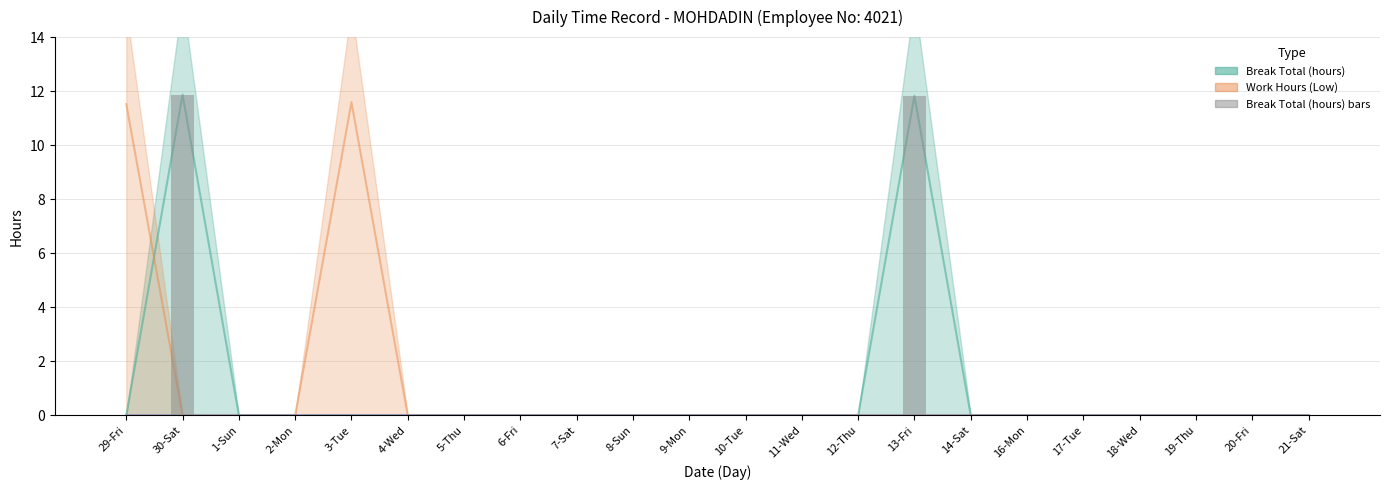

The chart shows a value of 7.6 at 10-Tue. True or false?

False